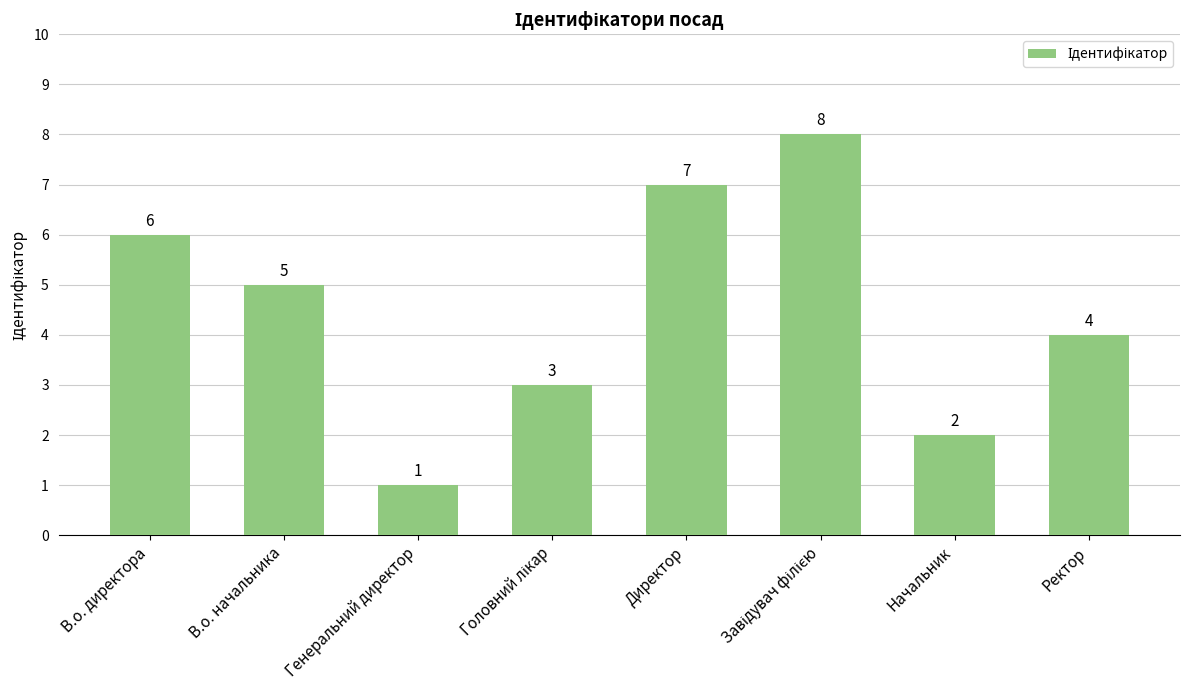

What is the greatest value displayed?

8